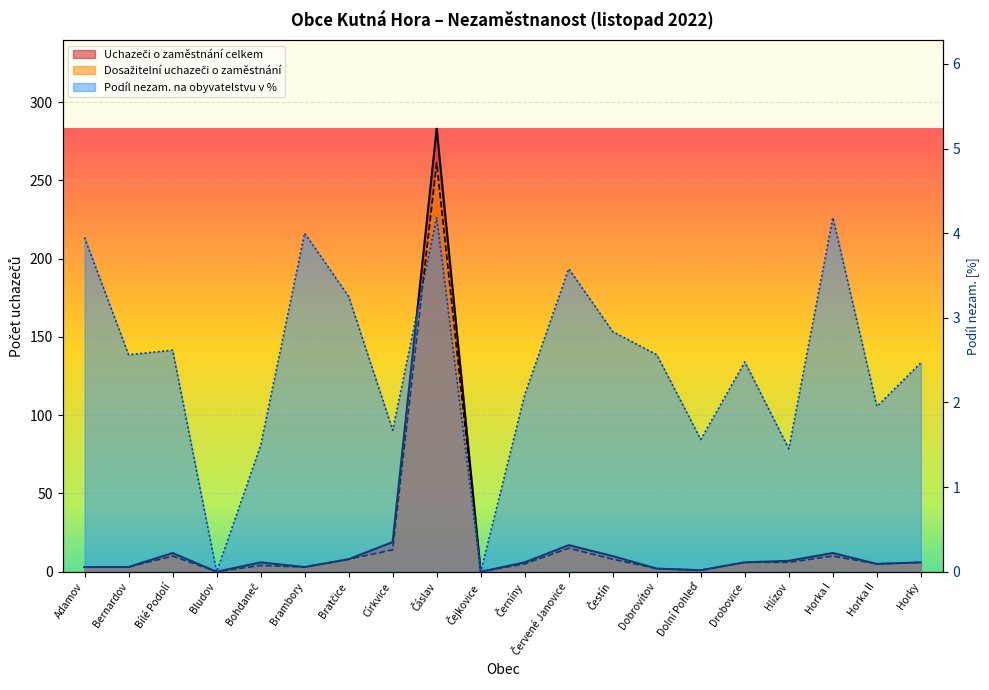

What is the approximate value of Uchazeči o zaměstnání celkem at Červené Janovice?

17.0